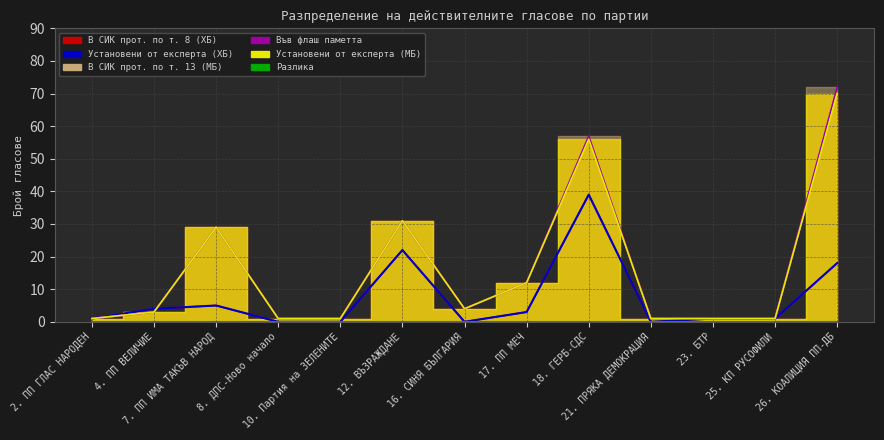

How many interior local peaks does the Във флаш паметта (line) series have?

3